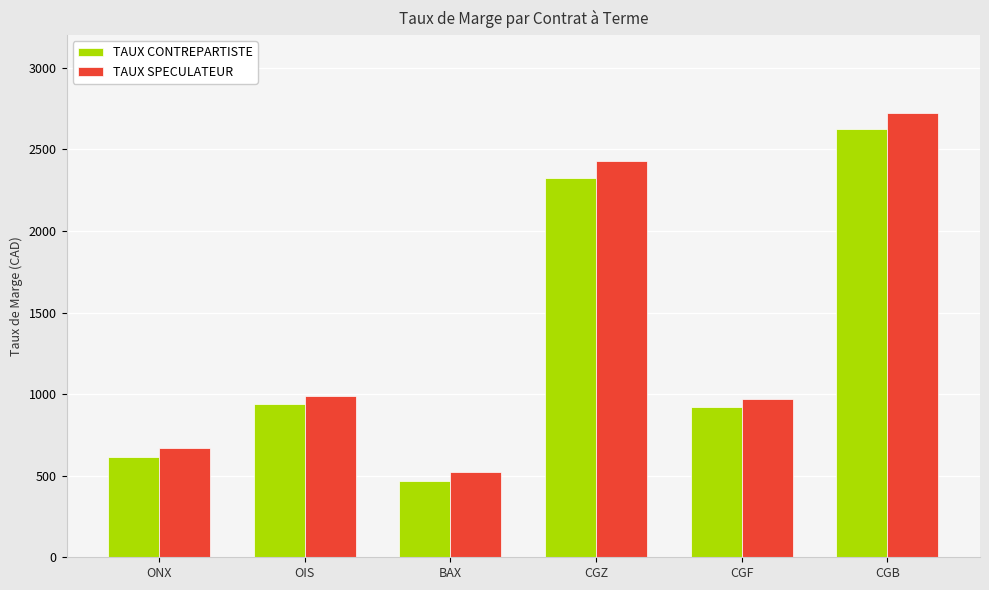

Does the chart contain any negative values?

No